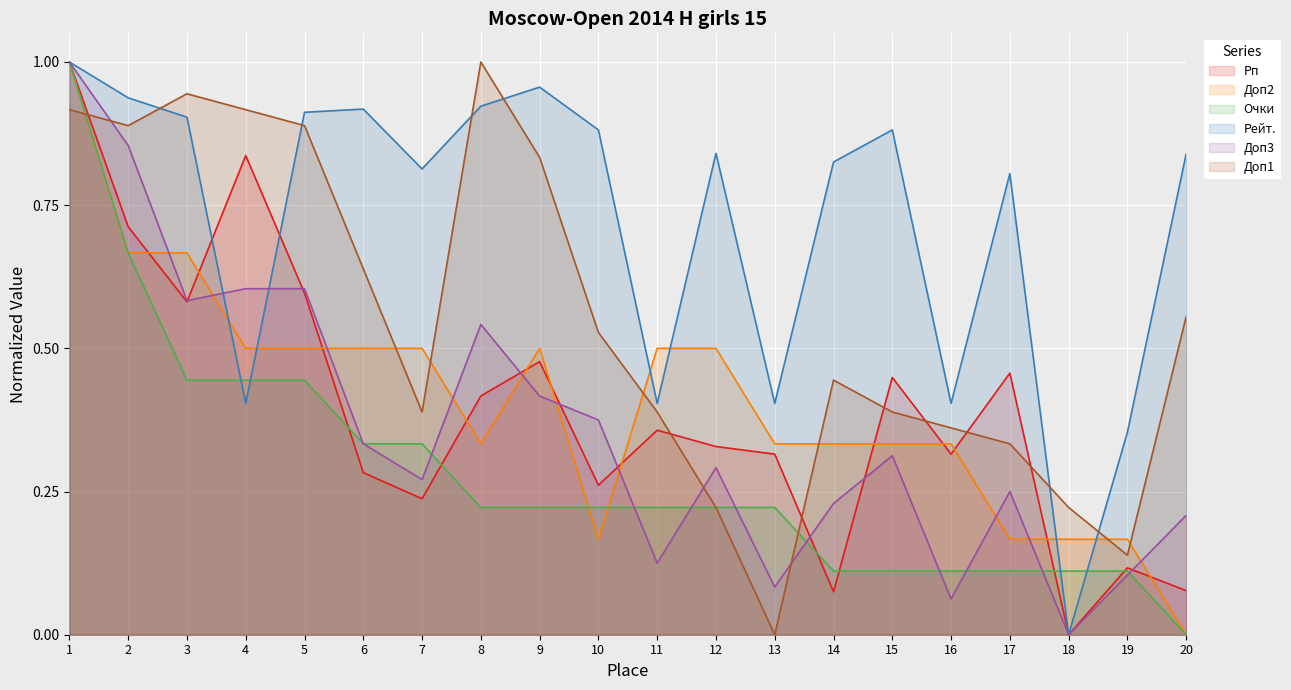

What is the value of the Рейт. point at the 14th from the left?

0.8